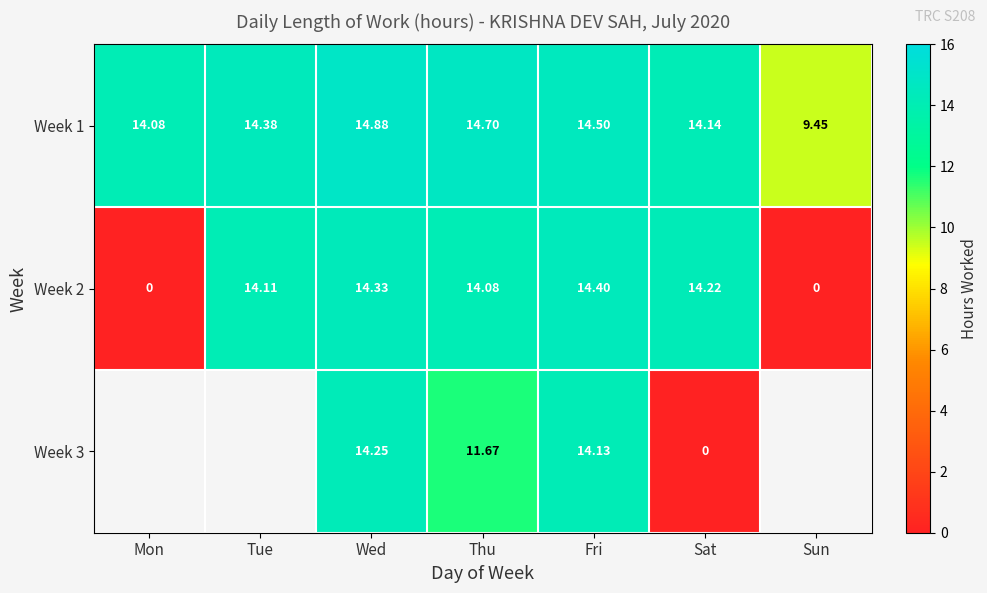

Is the value of Week 3 at Fri greater than the value of Week 1 at Wed?

No